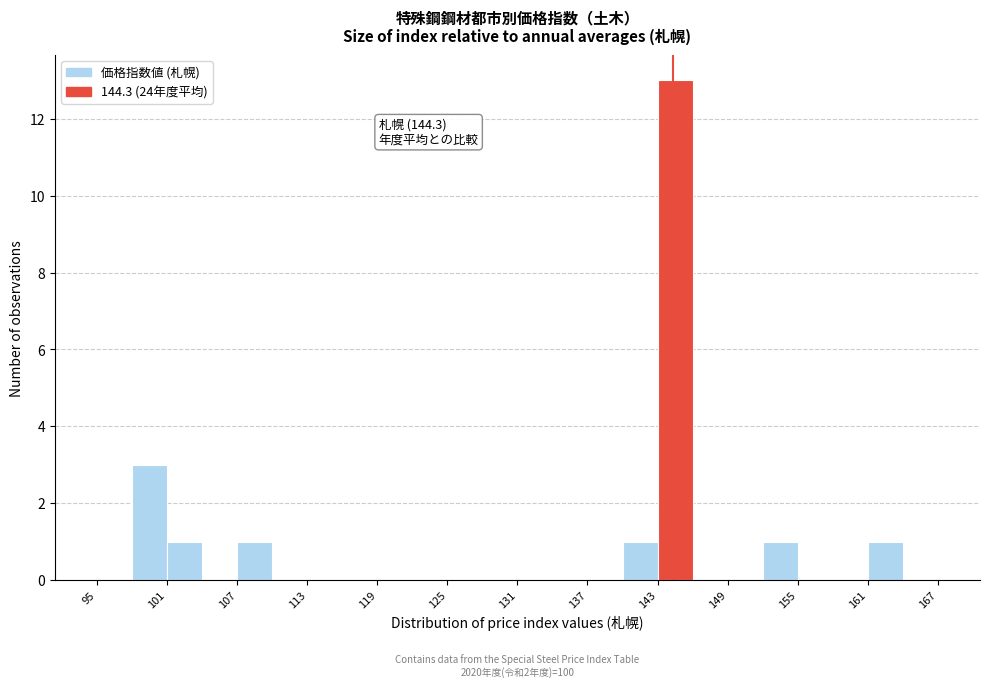

Read against the x-axis, roughly where is the centre of the tallest bar?

145